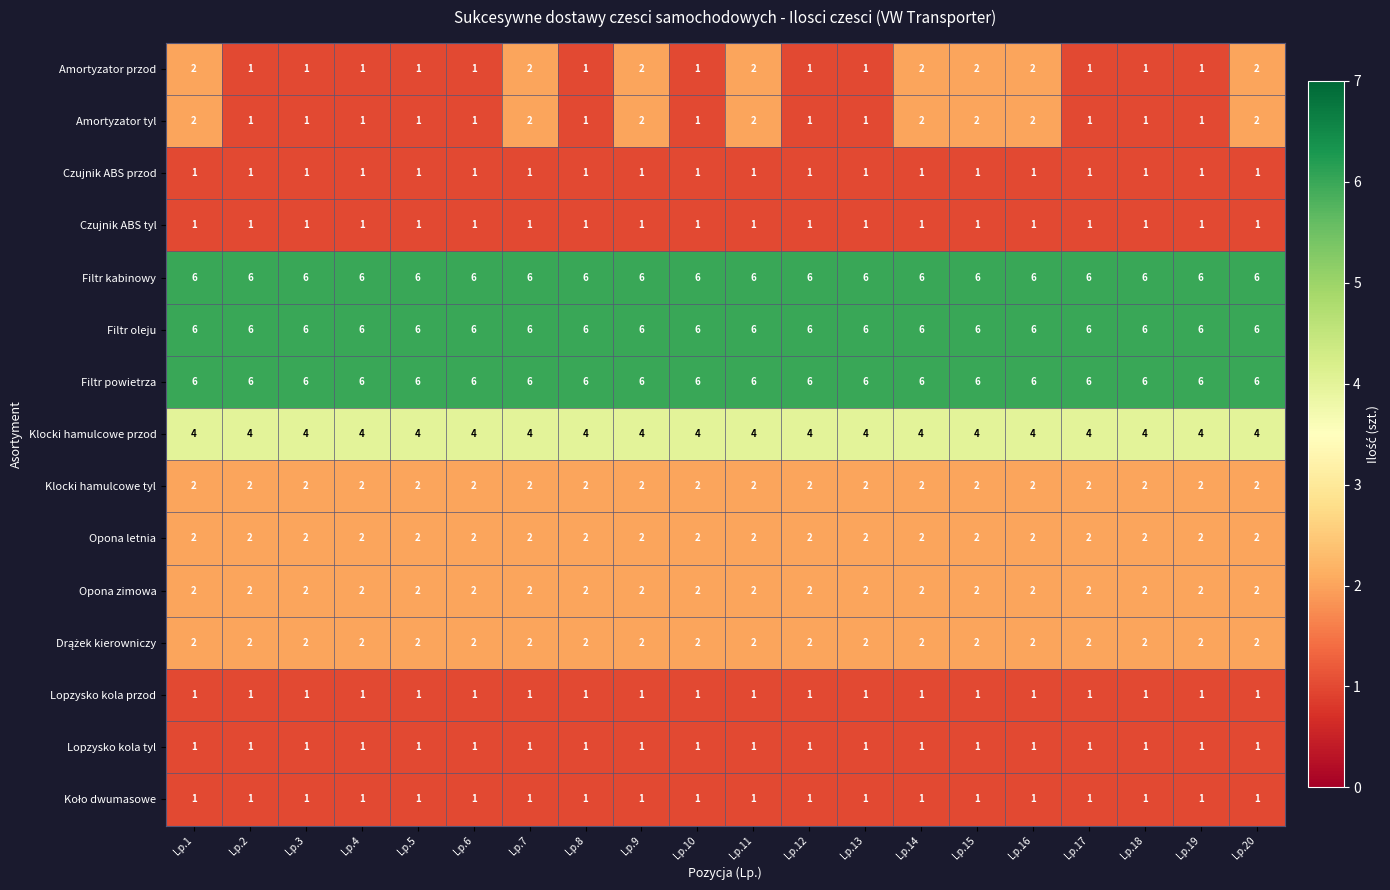

What is the sum of all Opona letnia values?

40